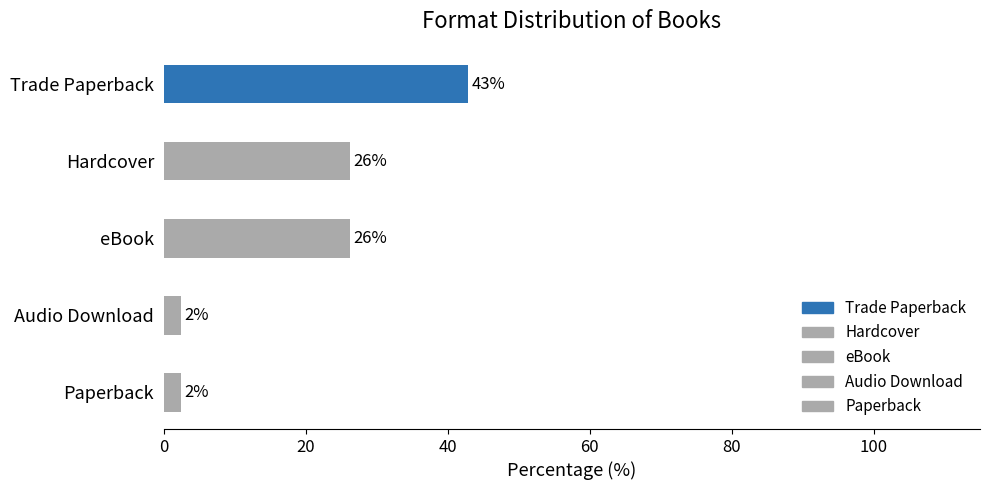

The chart shows a value of 17 at eBook. True or false?

False